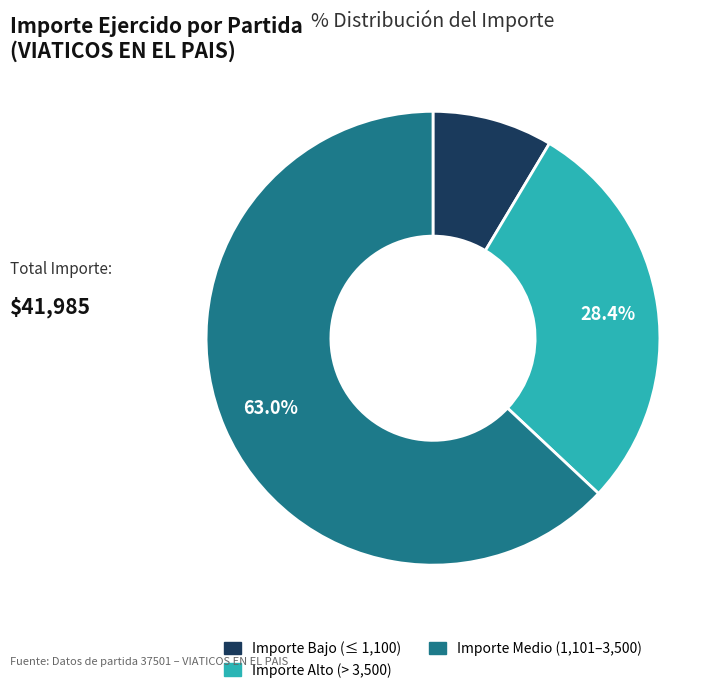

Is there a majority slice in this chart?

Yes